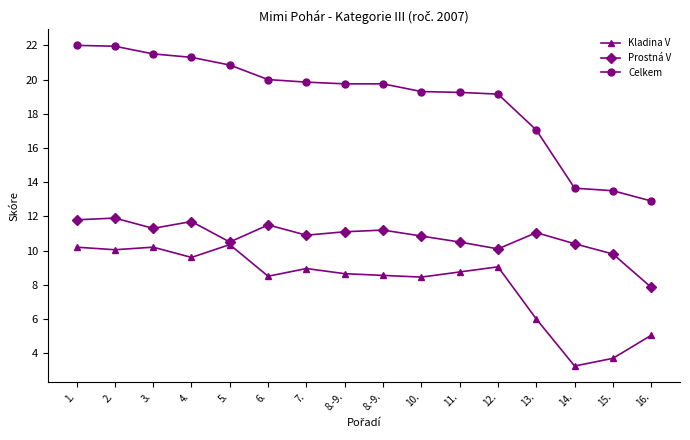

What are all the series names shown in the legend?

Kladina V, Prostná V, Celkem